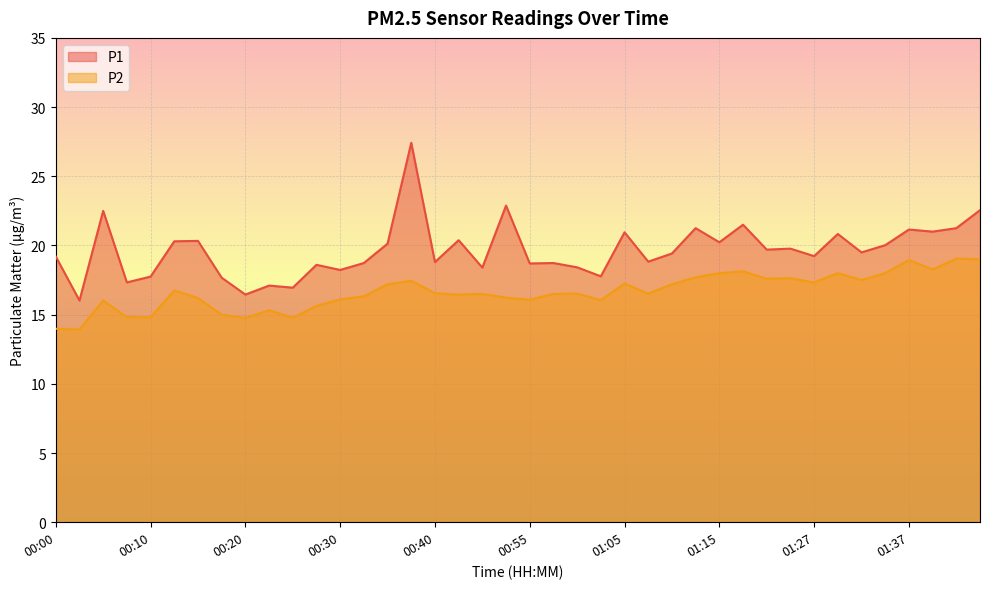

Reading left to right, extract all data points from this chart.

P1: 00:00=19.2	00:02=16.0	00:05=22.5	00:07=17.3	00:10=17.8	00:12=20.3	00:15=20.3	00:17=17.7	00:20=16.4	00:23=17.1	00:25=16.9	00:28=18.6	00:30=18.2	00:33=18.7	00:35=20.1	00:38=27.4	00:40=18.8	00:43=20.4	00:49=18.4	00:52=22.9	00:55=18.7	00:57=18.7	01:00=18.4	01:02=17.8	01:05=20.9	01:08=18.8	01:10=19.4	01:13=21.2	01:15=20.2	01:18=21.5	01:21=19.7	01:24=19.8	01:27=19.2	01:29=20.8	01:32=19.5	01:34=20.0	01:37=21.1	01:39=21.0	01:42=21.2	01:44=22.6
P2: 00:00=14.0	00:02=13.9	00:05=16.0	00:07=14.8	00:10=14.8	00:12=16.8	00:15=16.2	00:17=15.0	00:20=14.8	00:23=15.3	00:25=14.8	00:28=15.6	00:30=16.1	00:33=16.3	00:35=17.2	00:38=17.4	00:40=16.6	00:43=16.4	00:49=16.5	00:52=16.2	00:55=16.1	00:57=16.5	01:00=16.5	01:02=16.1	01:05=17.2	01:08=16.5	01:10=17.2	01:13=17.7	01:15=18.0	01:18=18.1	01:21=17.6	01:24=17.6	01:27=17.3	01:29=18.0	01:32=17.5	01:34=18.0	01:37=18.9	01:39=18.3	01:42=19.1	01:44=19.0